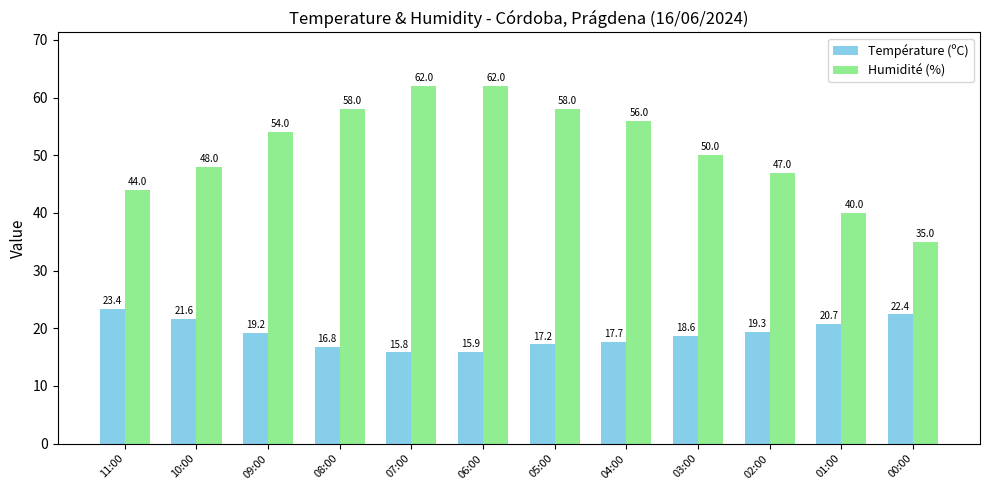

Read the Humidité (%) value at 01:00.

40.0